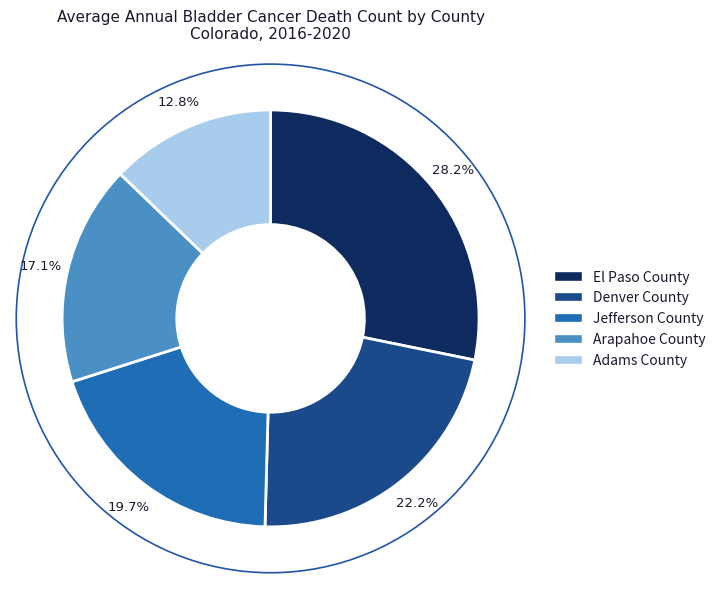

Is there any slice that represents more than half of the pie?

No